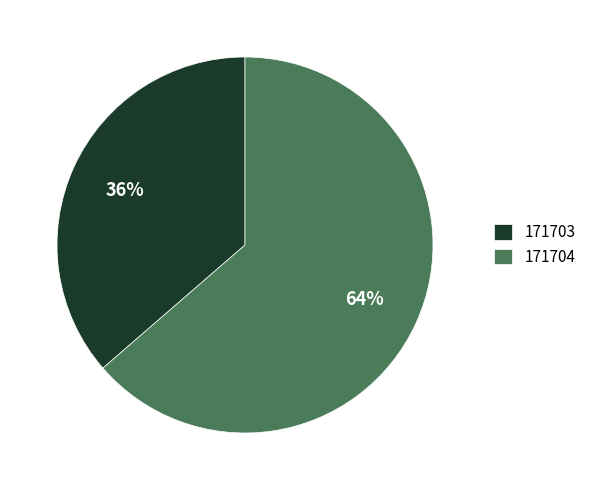

To the nearest percent, what portion does 171703 represent?

36%